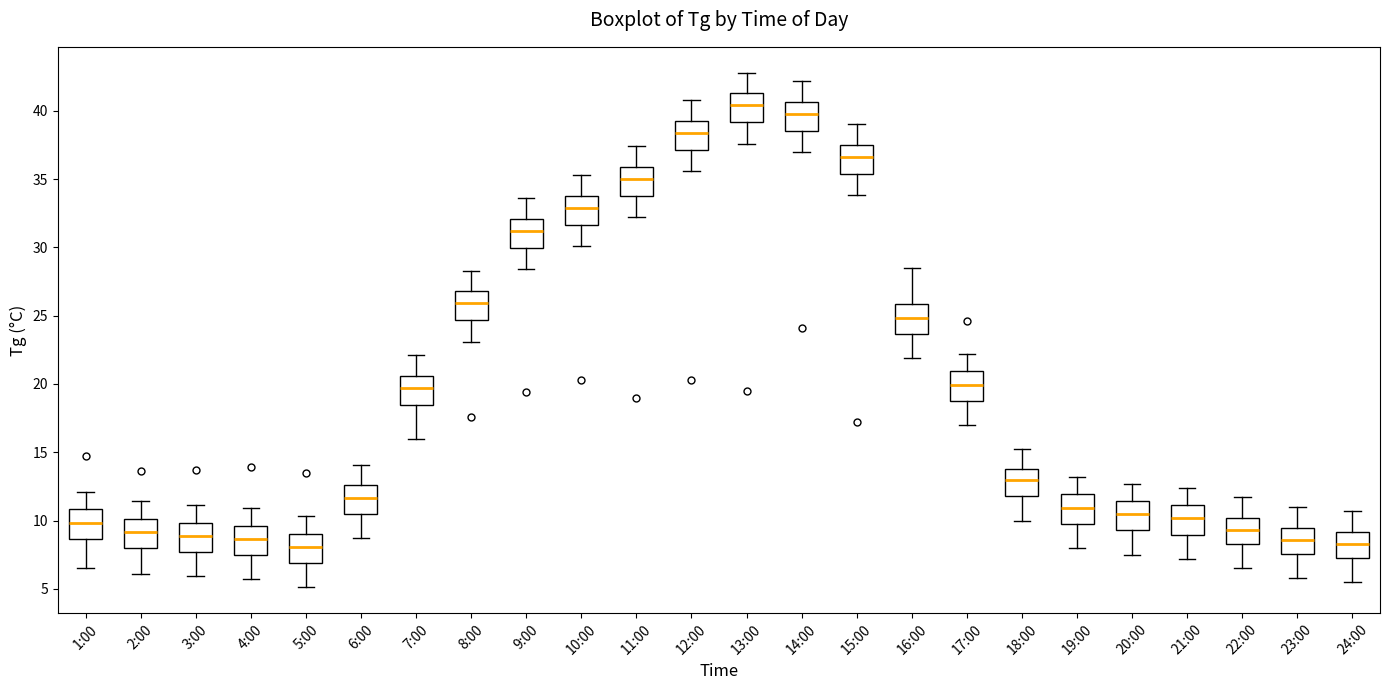

Reading left to right, transcribe this box plot: for each box, give where its median line is, the range the box spans, and where its two whiskers end, as read against the y-axis. The values are not printed on the chart, so give them approximately, as read against the axis.

1:00: median 10.0, box 8.5 to 11.0, whiskers 6.5 to 12.0
2:00: median 9.0, box 8.0 to 10.0, whiskers 6.0 to 11.5
3:00: median 9.0, box 7.5 to 10.0, whiskers 6.0 to 11.0
4:00: median 8.5, box 7.5 to 9.5, whiskers 5.5 to 11.0
5:00: median 8.0, box 7.0 to 9.0, whiskers 5.0 to 10.5
6:00: median 11.5, box 10.5 to 12.5, whiskers 8.5 to 14.0
7:00: median 19.5, box 18.5 to 20.5, whiskers 16.0 to 22.0
8:00: median 26.0, box 24.5 to 27.0, whiskers 23.0 to 28.5
9:00: median 31.0, box 30.0 to 32.0, whiskers 28.5 to 33.5
10:00: median 33.0, box 31.5 to 34.0, whiskers 30.0 to 35.5
11:00: median 35.0, box 34.0 to 36.0, whiskers 32.0 to 37.5
12:00: median 38.5, box 37.0 to 39.5, whiskers 35.5 to 41.0
13:00: median 40.5, box 39.0 to 41.5, whiskers 37.5 to 43.0
14:00: median 40.0, box 38.5 to 40.5, whiskers 37.0 to 42.0
15:00: median 36.5, box 35.5 to 37.5, whiskers 34.0 to 39.0
16:00: median 25.0, box 23.5 to 26.0, whiskers 22.0 to 28.5
17:00: median 20.0, box 19.0 to 21.0, whiskers 17.0 to 22.0
18:00: median 13.0, box 12.0 to 14.0, whiskers 10.0 to 15.0
19:00: median 11.0, box 10.0 to 12.0, whiskers 8.0 to 13.0
20:00: median 10.5, box 9.5 to 11.5, whiskers 7.5 to 12.5
21:00: median 10.0, box 9.0 to 11.0, whiskers 7.0 to 12.5
22:00: median 9.5, box 8.5 to 10.0, whiskers 6.5 to 11.5
23:00: median 8.5, box 7.5 to 9.5, whiskers 6.0 to 11.0
24:00: median 8.5, box 7.5 to 9.0, whiskers 5.5 to 10.5